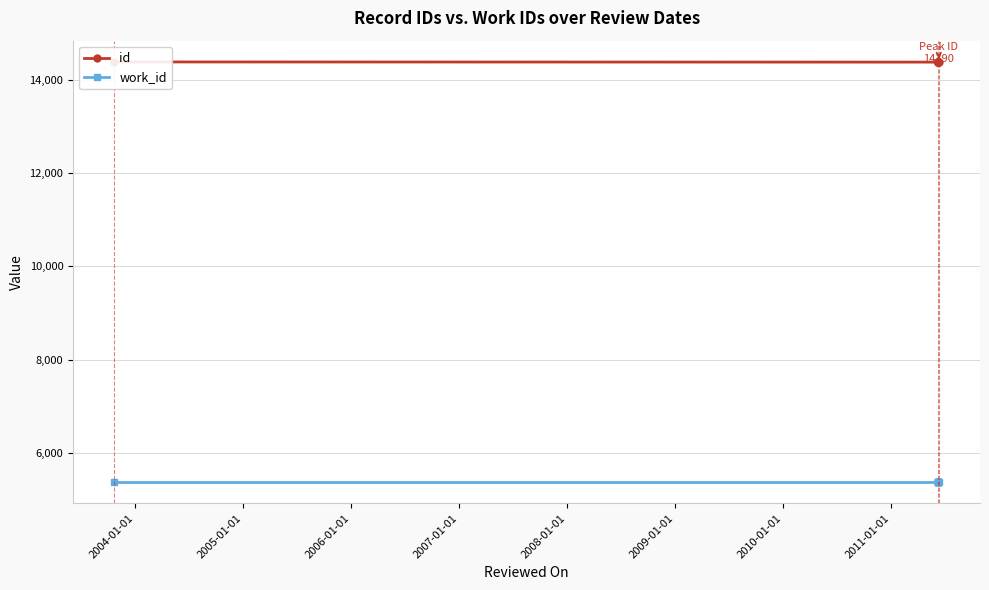

What is the sum of all work_id values?

53660